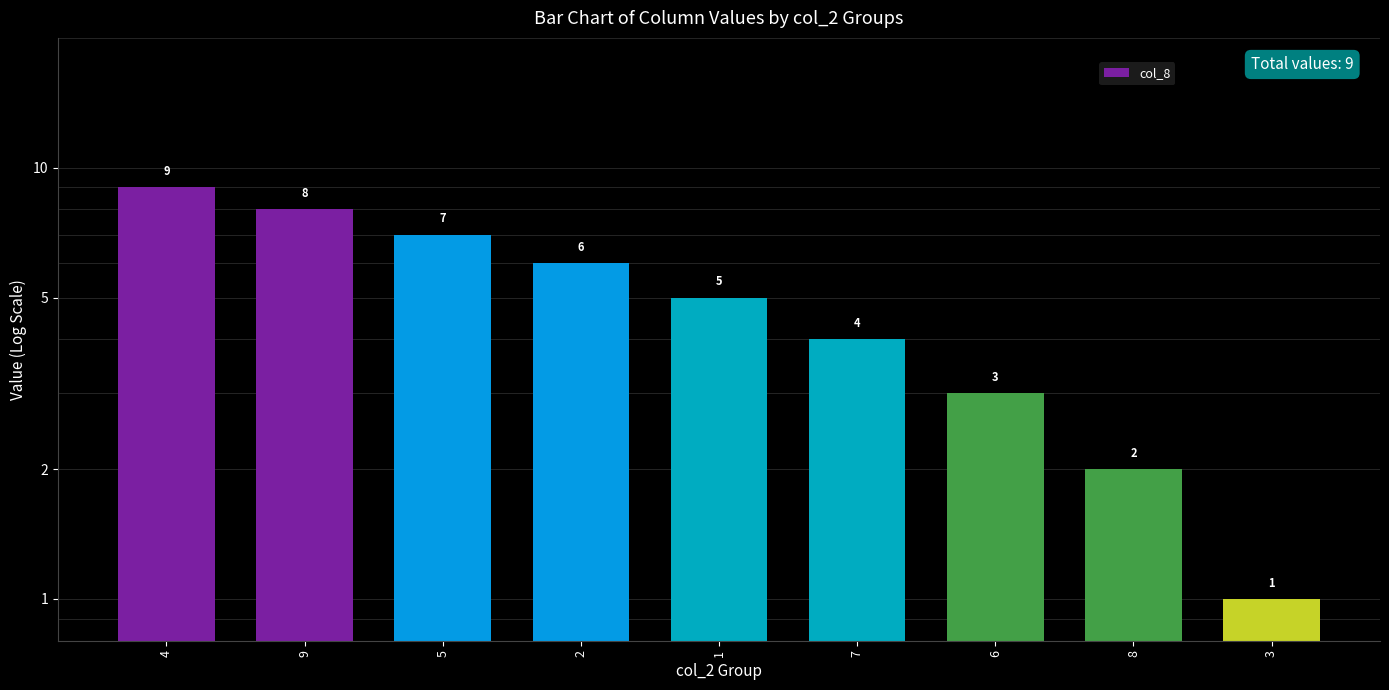

List the labels in order of value, smallest first.

3, 8, 6, 7, 1, 2, 5, 9, 4